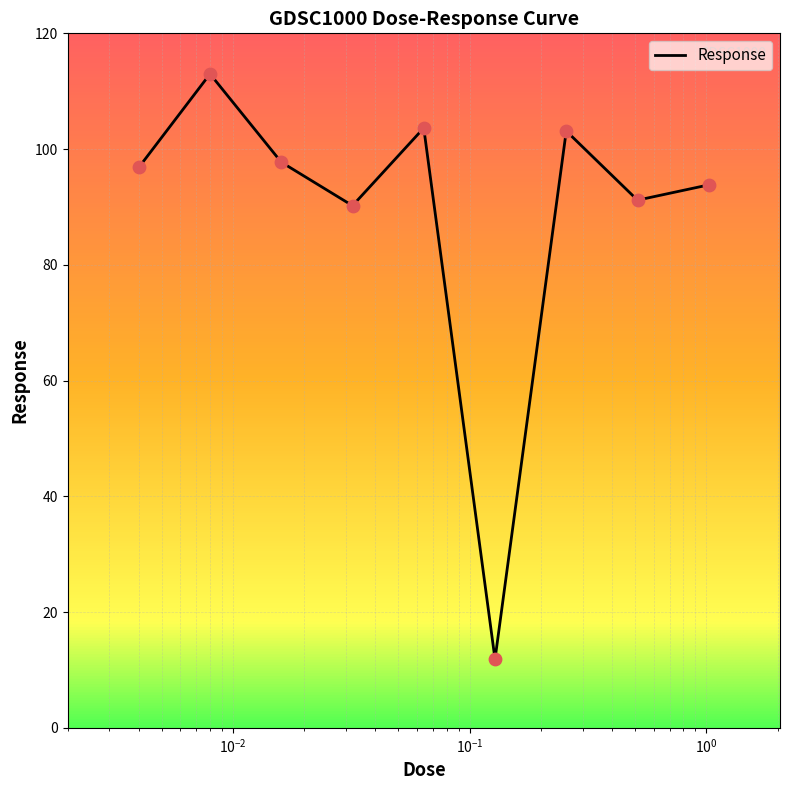

What is the difference between the maximum and minimum values?

101.1